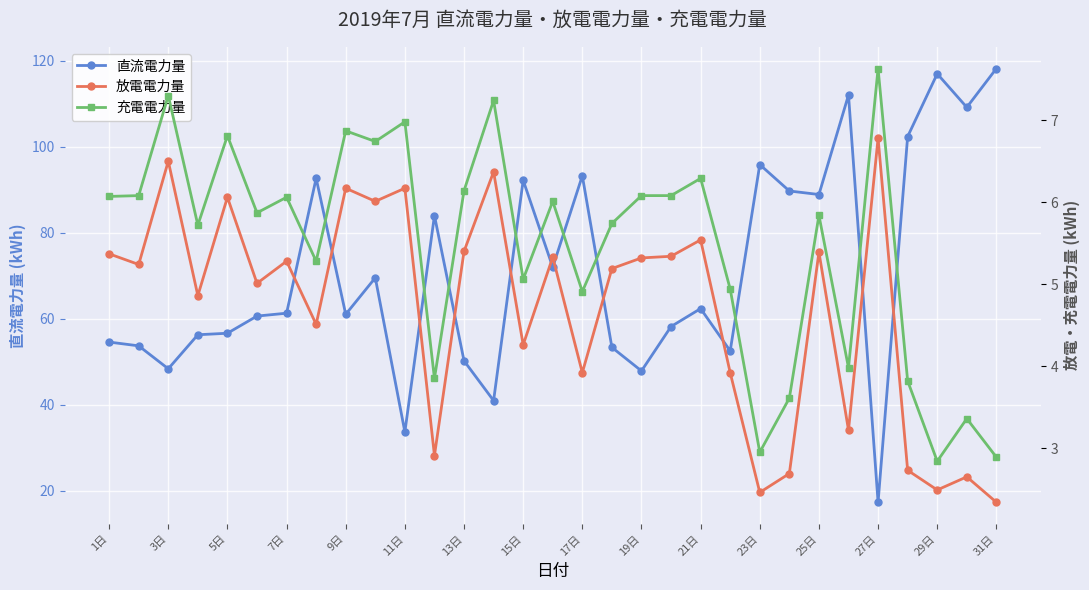

What are all the series names shown in the legend?

直流電力量, 放電電力量, 充電電力量